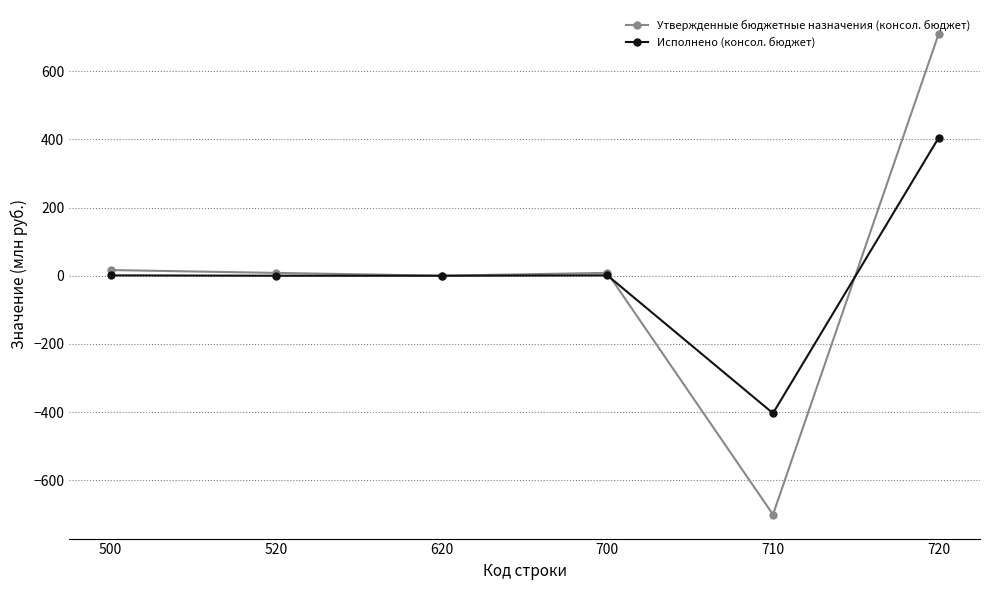

True or false: Утвержденные бюджетные назначения (консол. бюджет) and Исполнено (консол. бюджет) cross at least once.

True